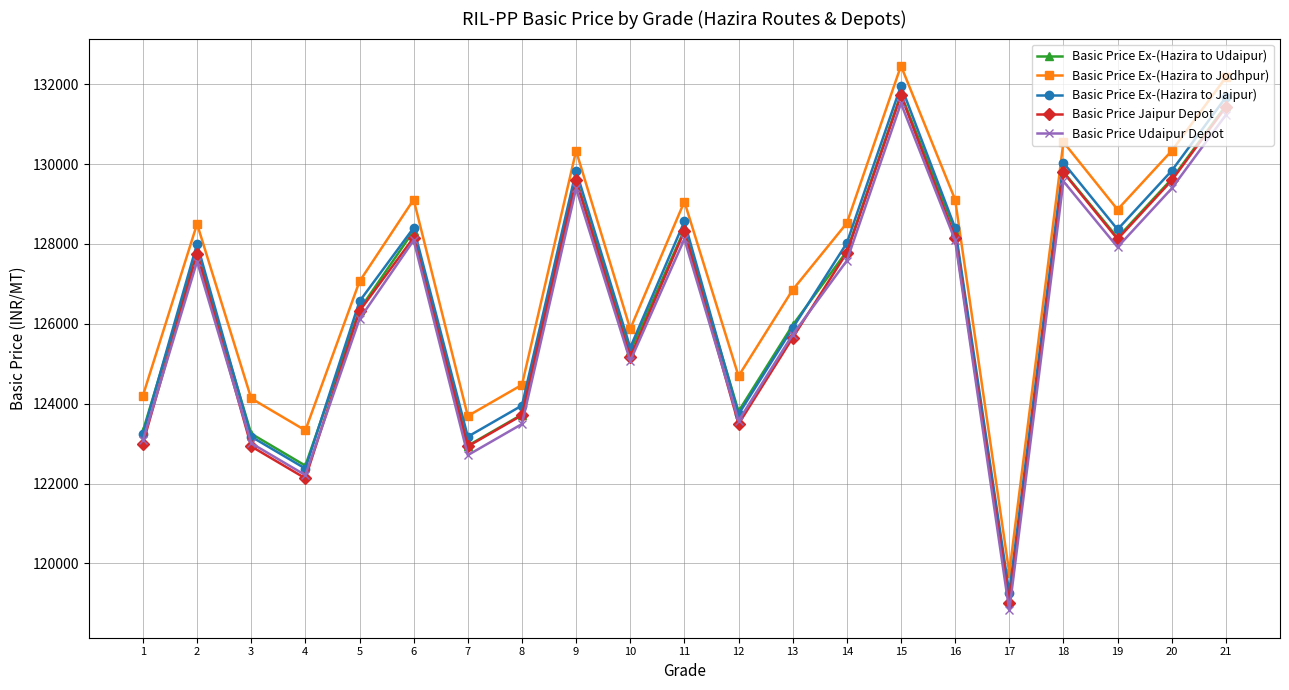

Read the Basic Price Ex-(Hazira to Udaipur) value at 15, to the nearest 50.

131750